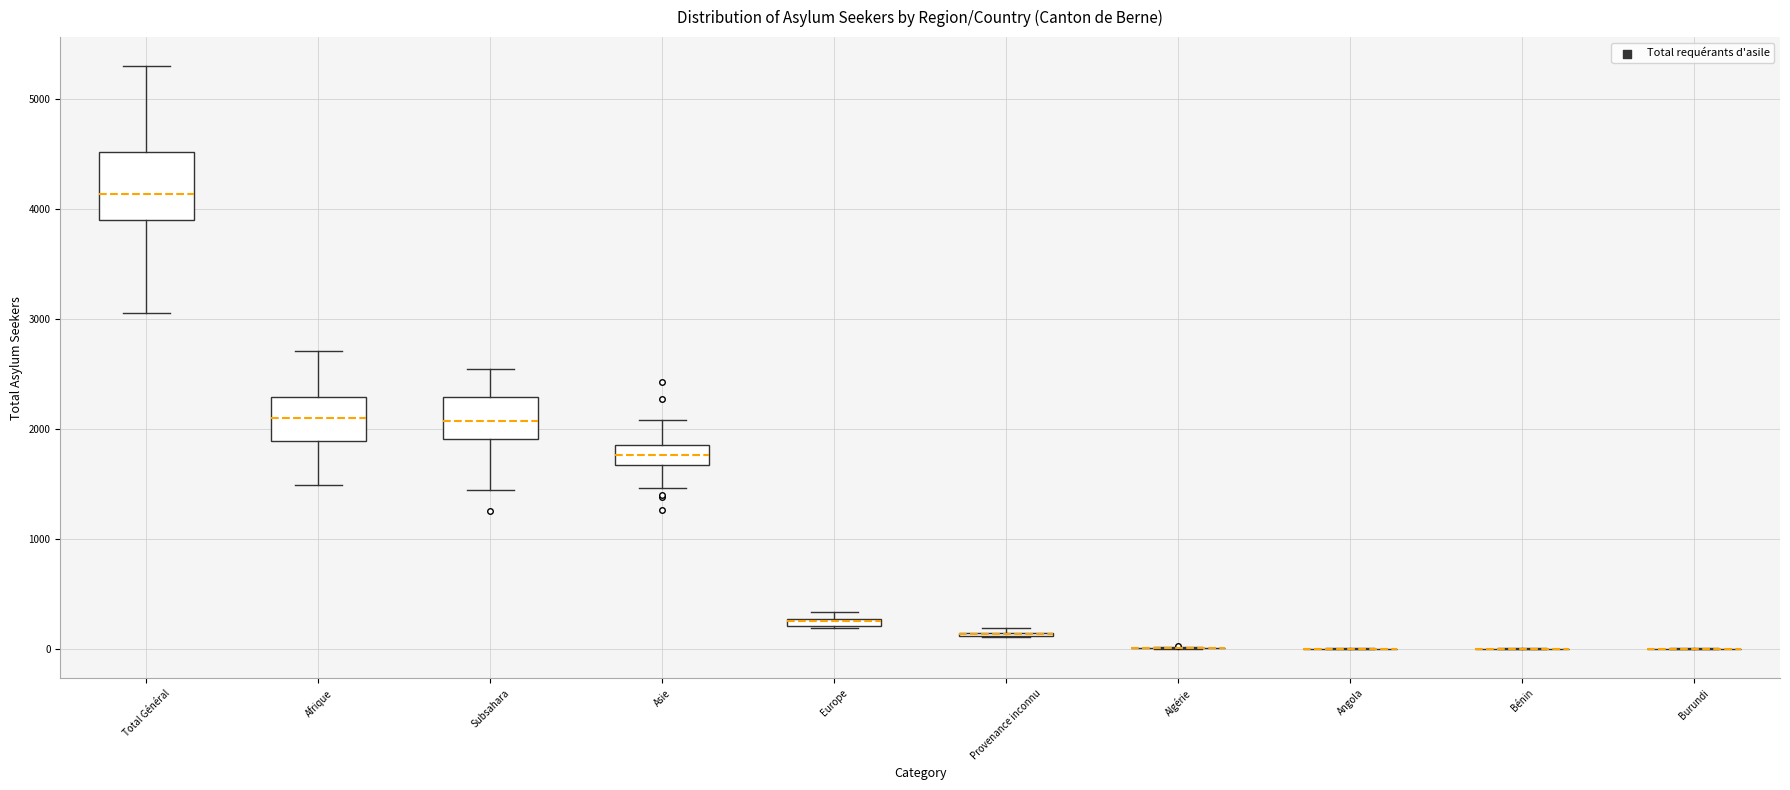

Which box is the tallest, from its lower edge to its upper edge?

Total Général